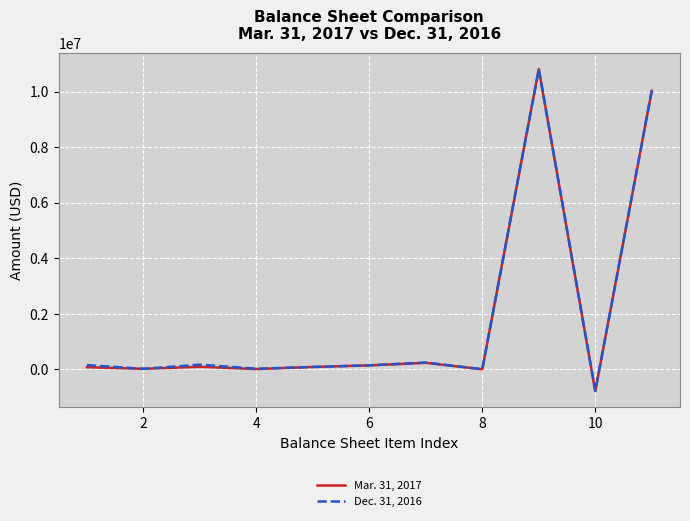

Does the chart display data point markers on the line(s)?

No